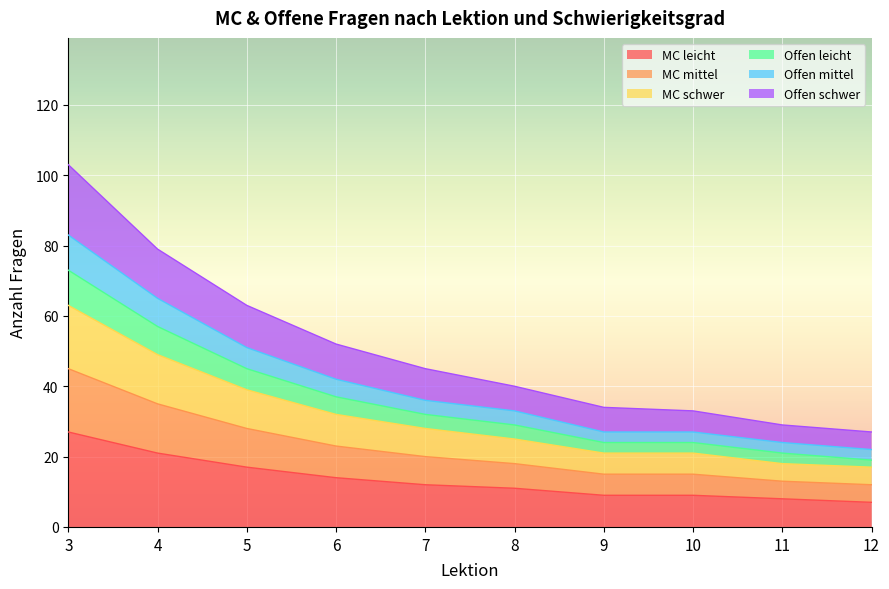

Which category has the highest value in the Offen mittel series?

3